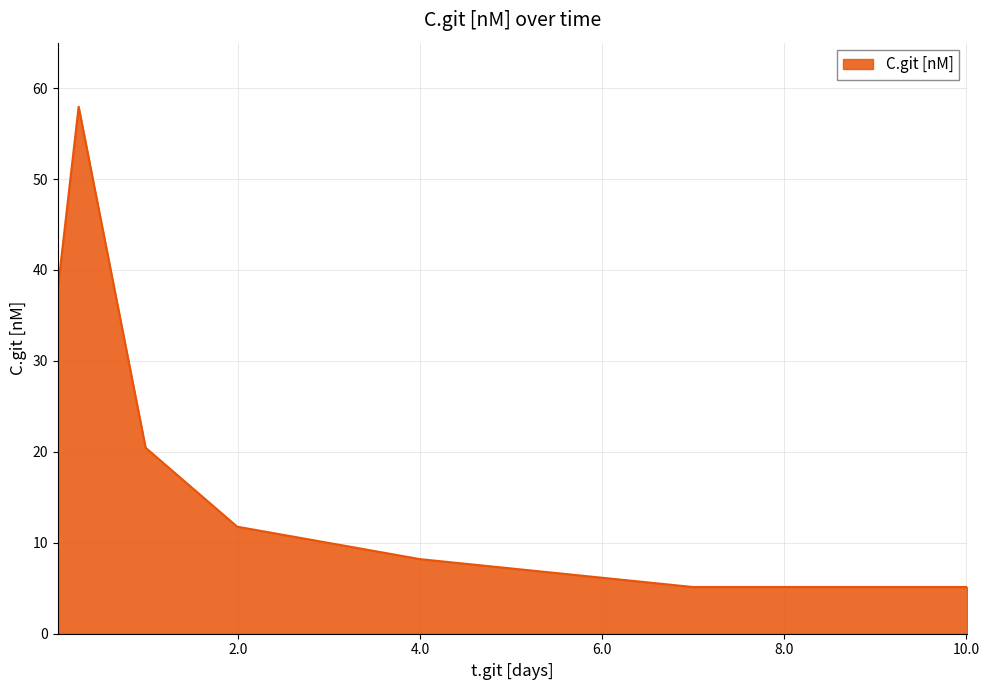

How many interior local peaks (higher than both neighbors) does the data have?

1